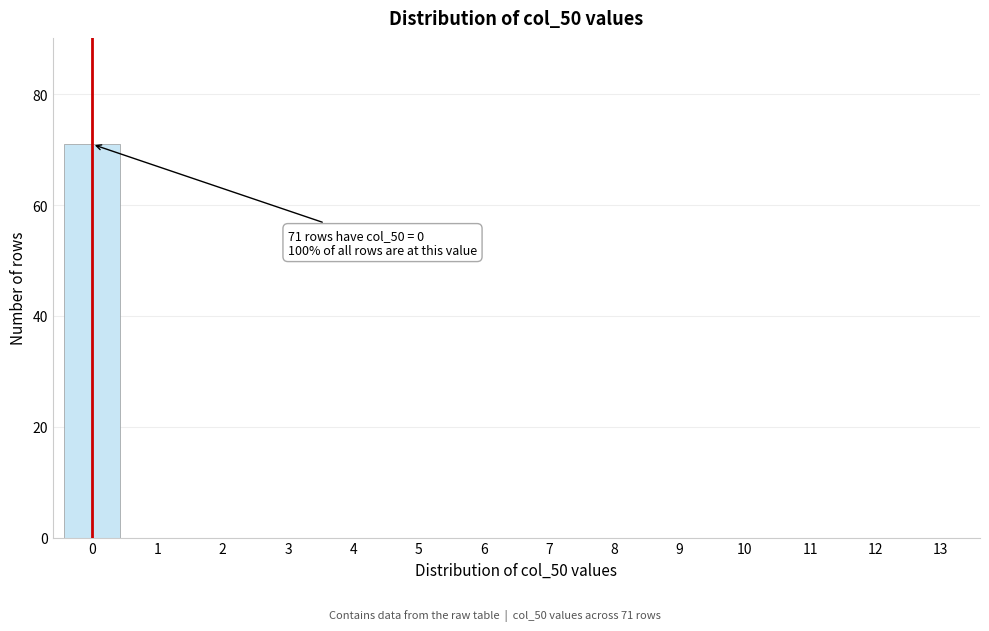

Reading right to left, extract all data points from this chart.

13=0	12=0	11=0	10=0	9=0	8=0	7=0	6=0	5=0	4=0	3=0	2=0	1=0	0=71